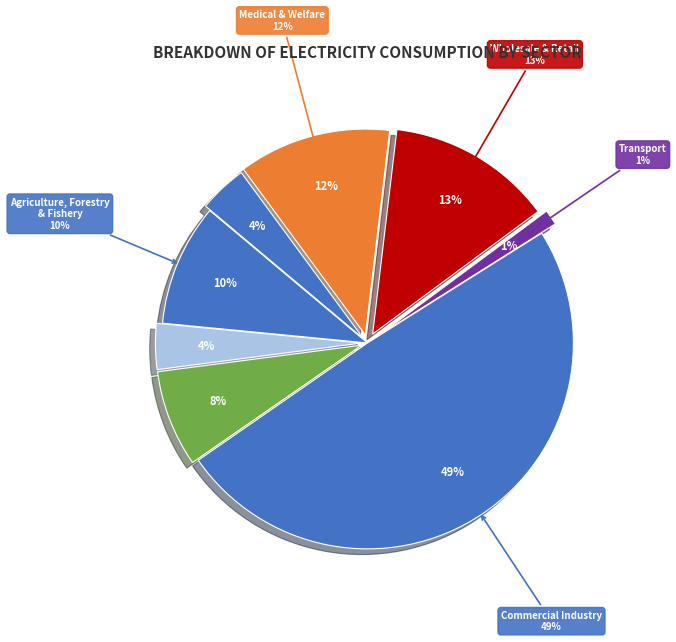

What is the change in value from Manufacturing to Commercial Industry?

+20.9